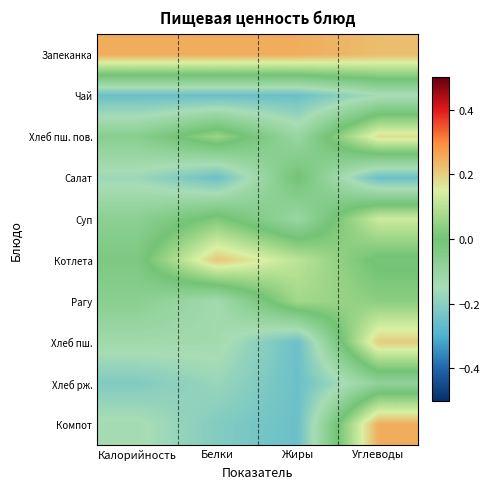

Reading left to right, what are all the values shown in this chart?

Запеканка: Калорийность=0.2	Белки=0.2	Жиры=0.2	Углеводы=0.2
Чай: Калорийность=-0.2	Белки=-0.2	Жиры=-0.2	Углеводы=-0.2
Хлеб пш. пов.: Калорийность=-0.1	Белки=0.1	Жиры=-0.1	Углеводы=0.2
Салат: Калорийность=-0.2	Белки=-0.2	Жиры=0.0	Углеводы=-0.2
Суп: Калорийность=-0.1	Белки=0.0	Жиры=-0.1	Углеводы=0.1
Котлета: Калорийность=-0.0	Белки=0.2	Жиры=0.1	Углеводы=-0.0
Рагу: Калорийность=-0.1	Белки=-0.1	Жиры=0.1	Углеводы=0.0
Хлеб пш.: Калорийность=-0.1	Белки=-0.1	Жиры=-0.2	Углеводы=0.2
Хлеб рж.: Калорийность=-0.2	Белки=-0.2	Жиры=-0.2	Углеводы=-0.1
Компот: Калорийность=-0.1	Белки=-0.2	Жиры=-0.2	Углеводы=0.2